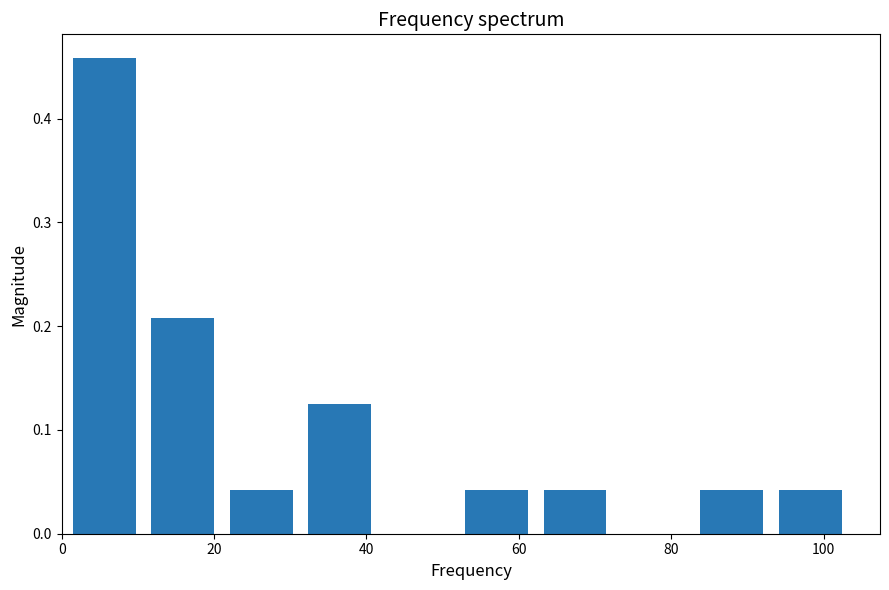

Reading left to right, transcribe this chart: for each bar, give the range it covers on the x-axis and its height. Neither the bar edges nor the heights are printed on the chart, so give them approximately, as read against the axes.

0 to 10: 0.46
10 to 22: 0.21
22 to 32: 0.04
32 to 42: 0.13
42 to 52: 0
52 to 62: 0.04
62 to 72: 0.04
72 to 82: 0
82 to 94: 0.04
94 to 104: 0.04